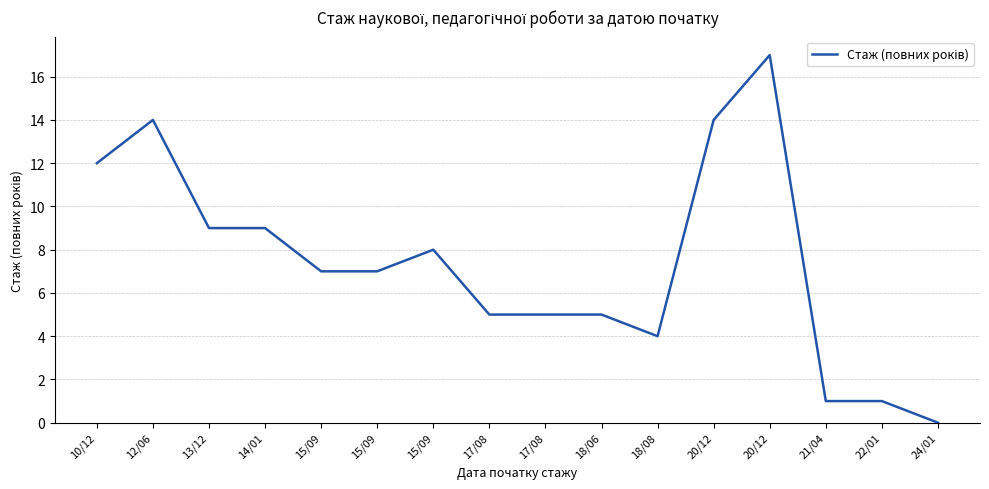

Is this an area chart (filled region under the line)?

No